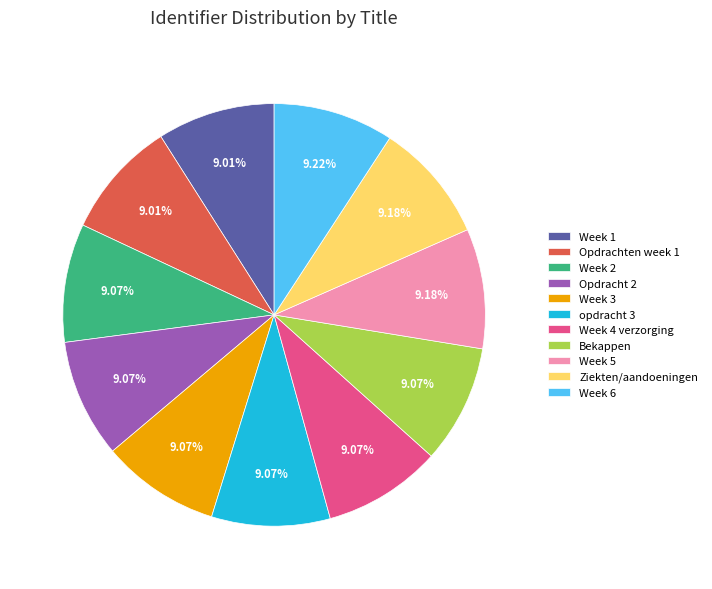

True or false: opdracht 3 accounts for 9% of the total.

True